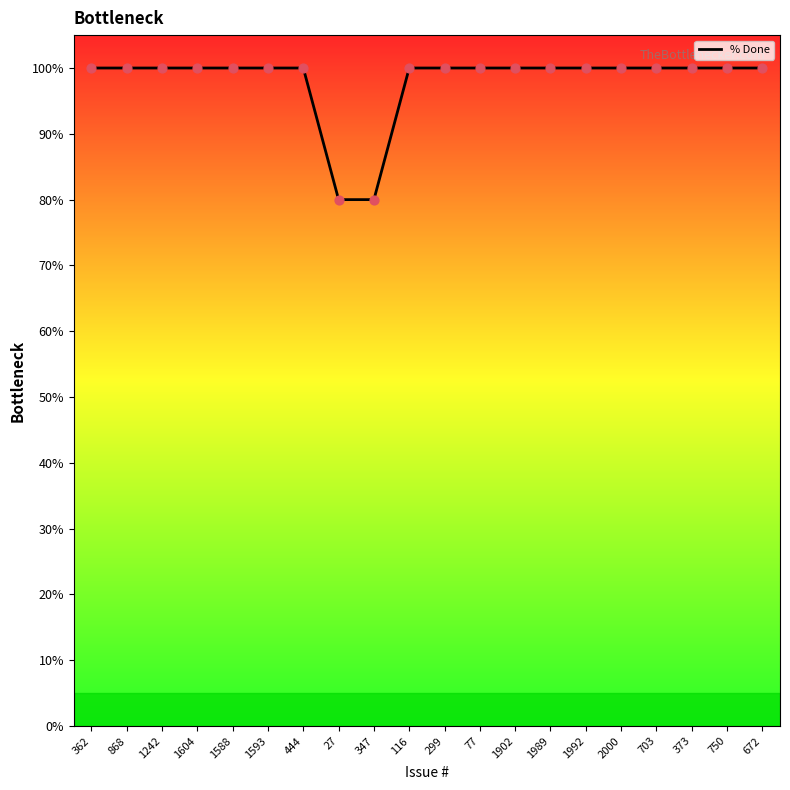

Approximately how many times larger is the value at 703 compared to 1992?

1.0